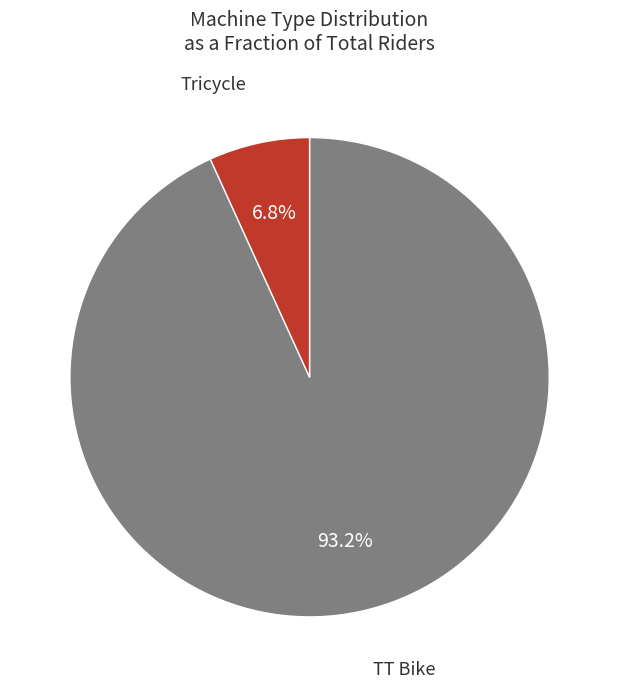

Is there any slice that represents more than half of the pie?

Yes